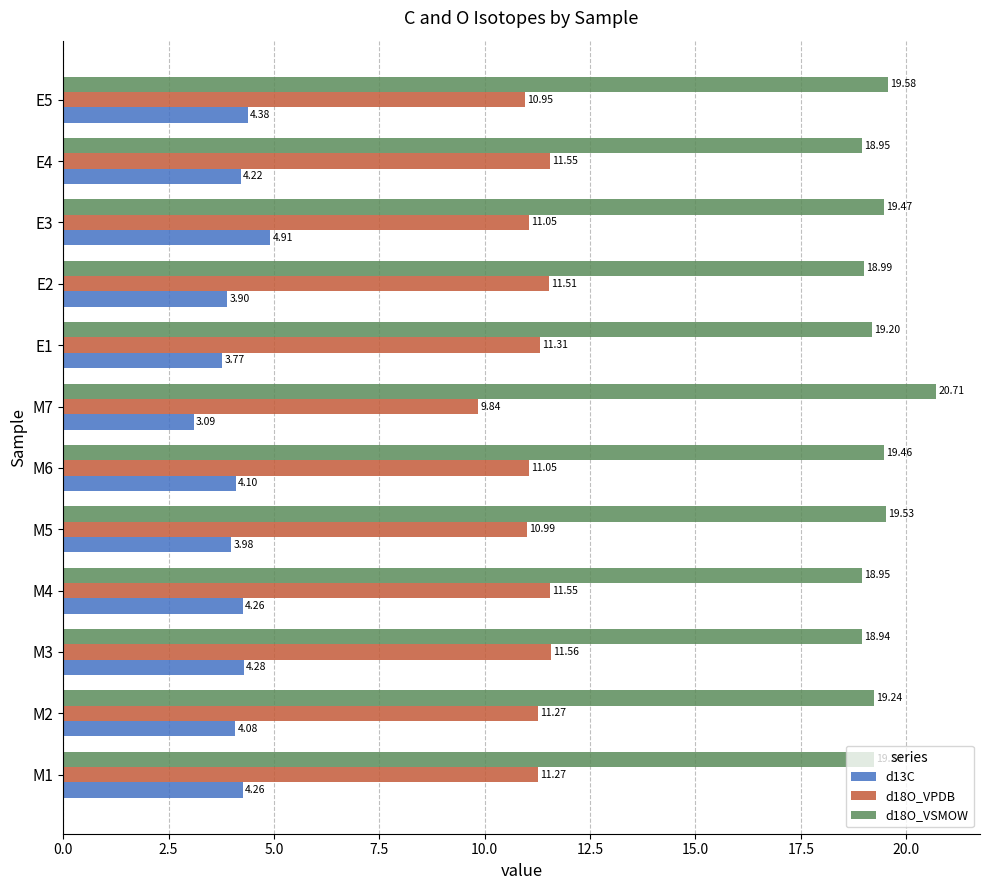

What is the difference between the second highest and second lowest values in the d13C series?

0.6